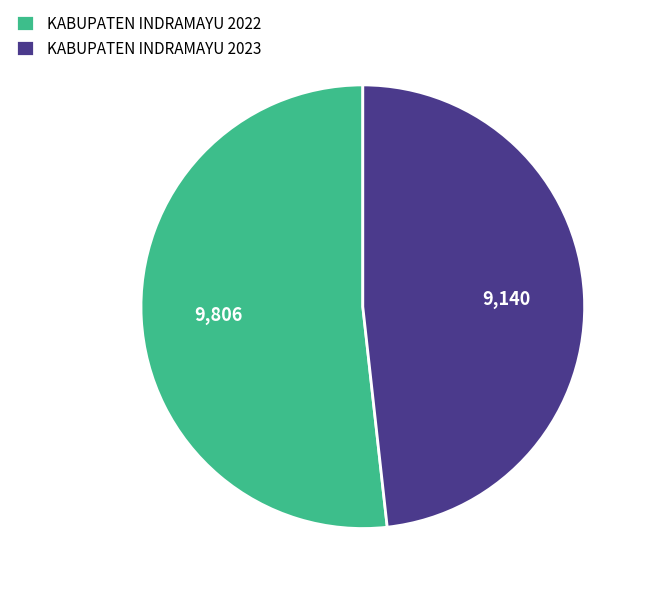

True or false: KABUPATEN INDRAMAYU 2023 accounts for 37% of the total.

False